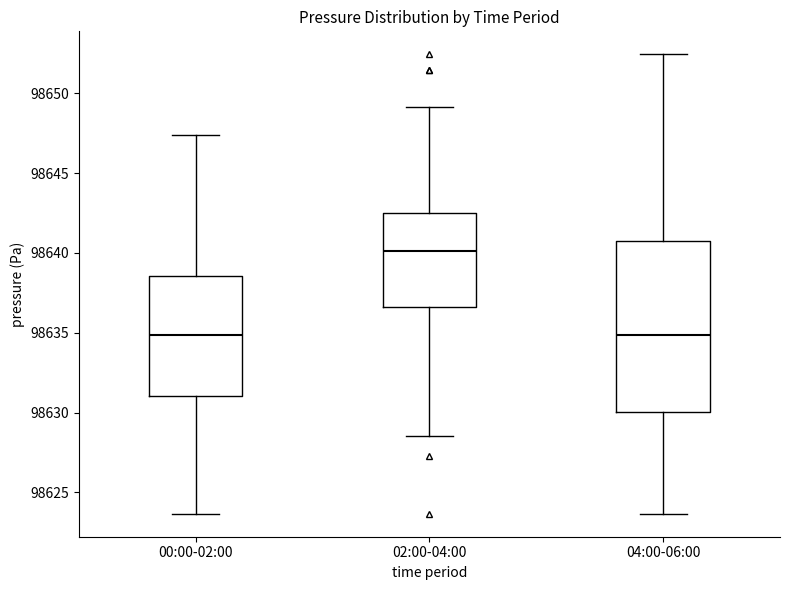

Which box is the tallest, from its lower edge to its upper edge?

04:00-06:00